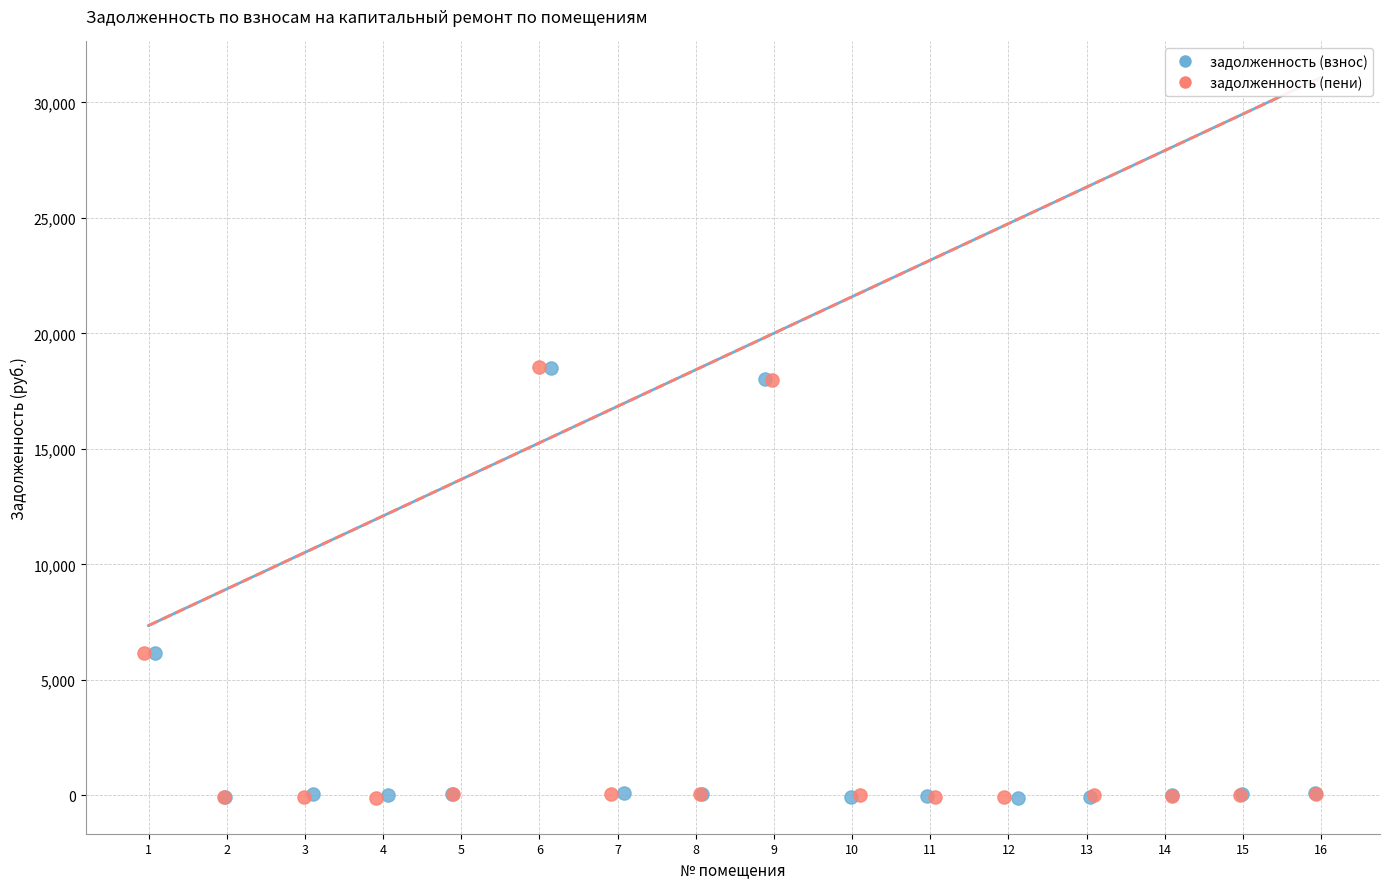

What are all the series names shown in the legend?

задолженность (взнос), задолженность (пени)